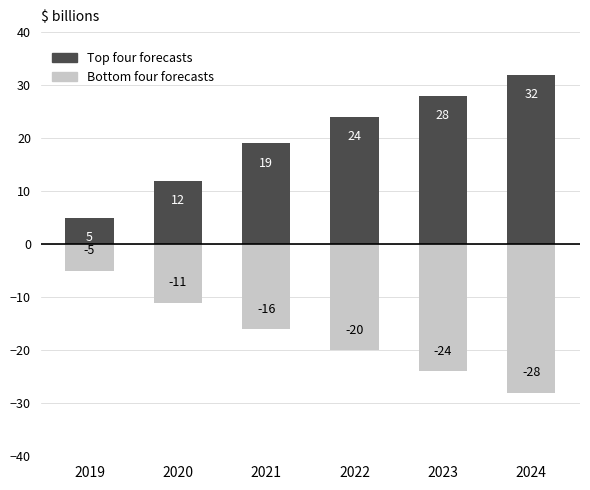

Is the value of Top four forecasts at 2020 greater than the value of Bottom four forecasts at 2023?

Yes